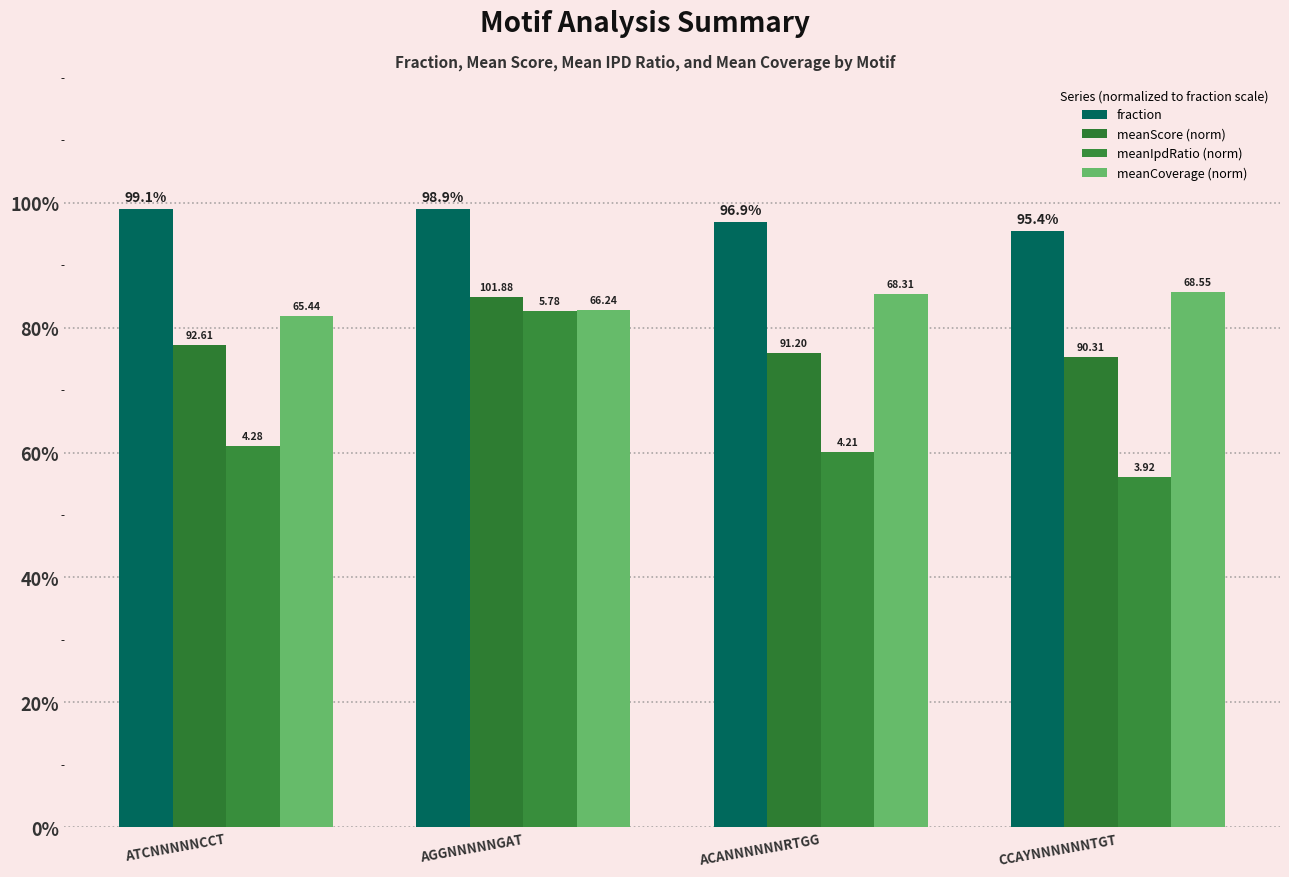

Rank the categories by meanIpdRatio (norm) value from highest to lowest.

AGGNNNNNGAT, ATCNNNNNCCT, ACANNNNNNRTGG, CCAYNNNNNNTGT